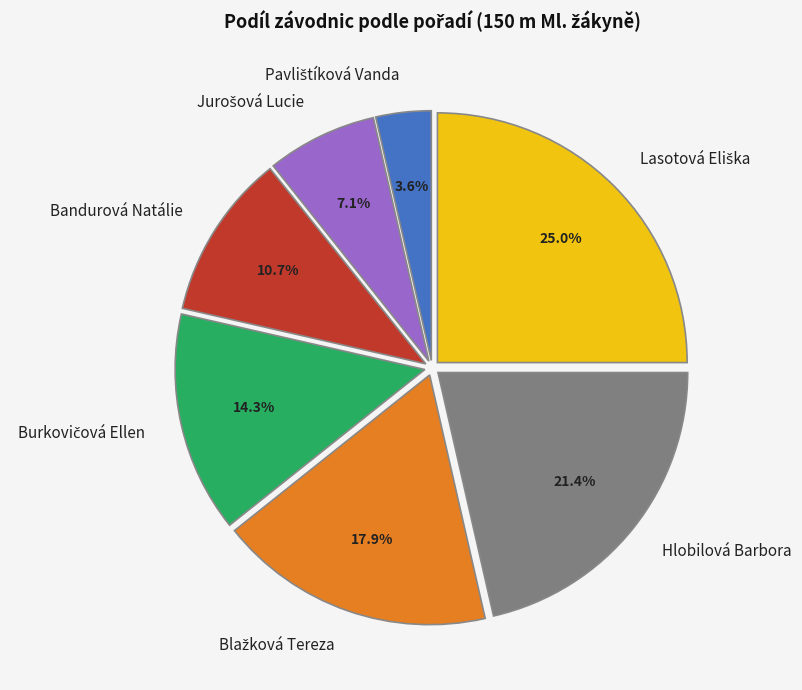

How many slices are in this pie chart?

7